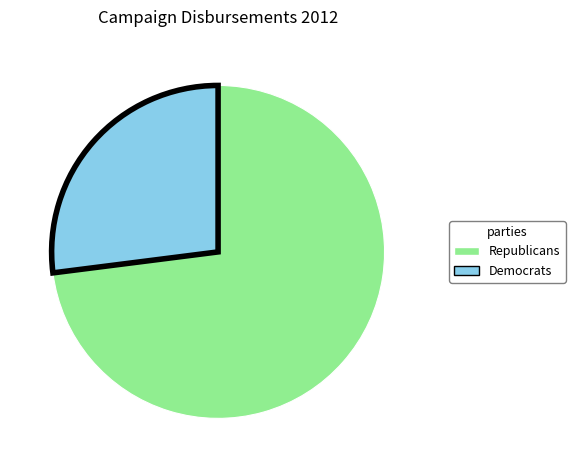

What is the smallest slice in the pie chart?

Democrats